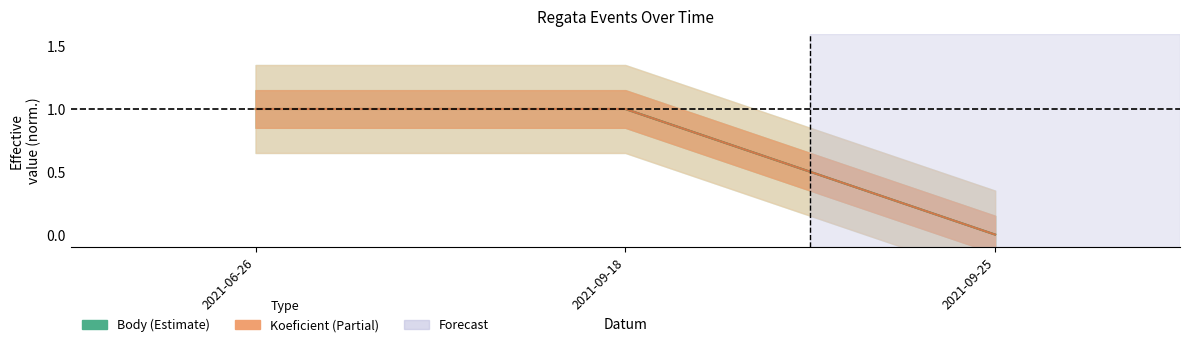

What is the label of the 1st point from the left?

2021-06-26